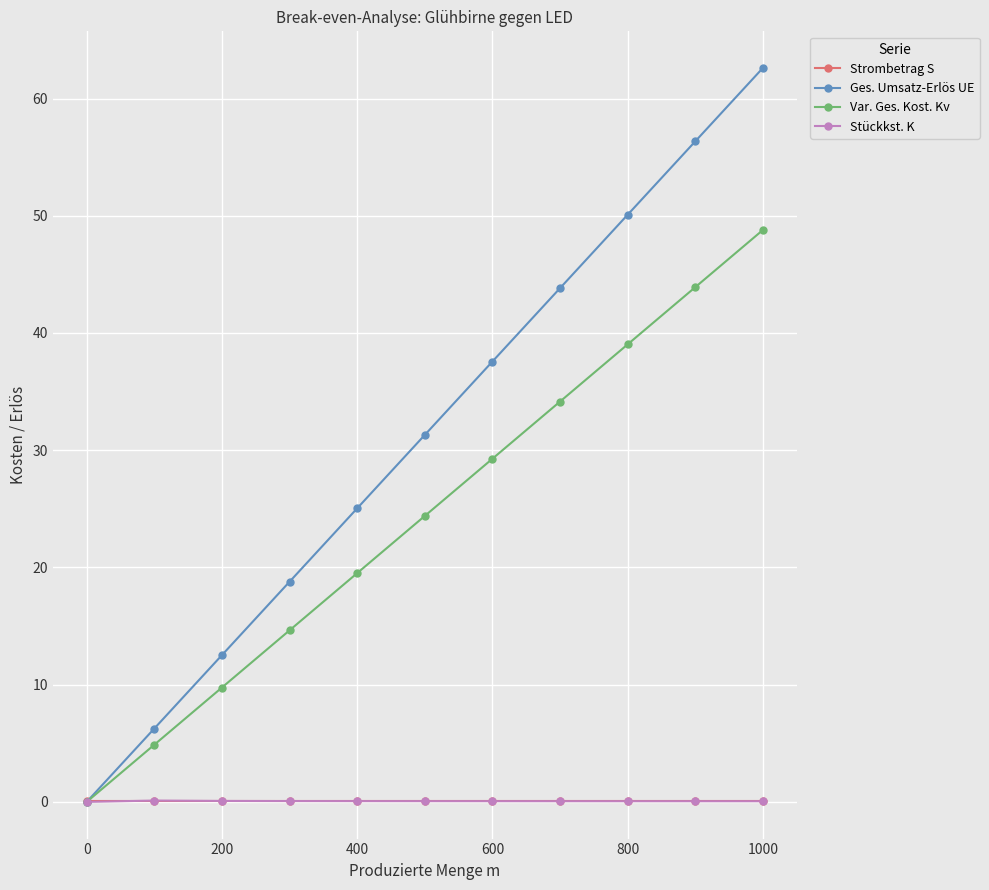

Which series has the largest total across all categories?

Ges. Umsatz-Erlös UE